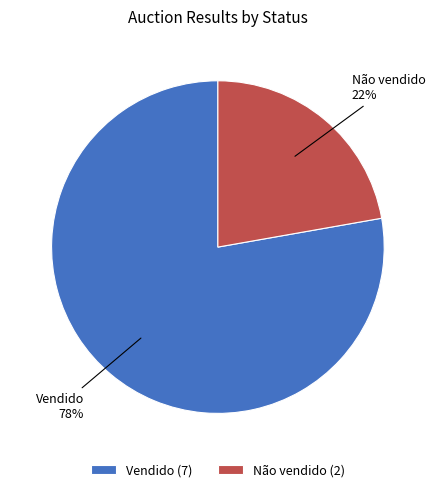

What is the ratio of the value at Não vendido to the value at Vendido?

0.3